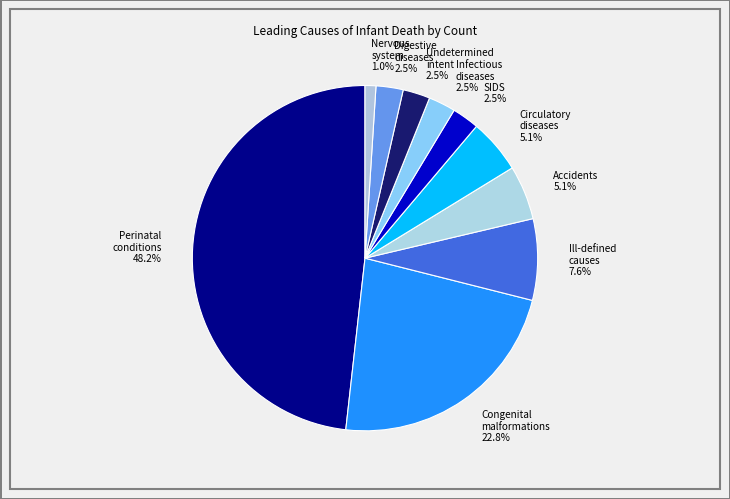

What is the smallest slice in the pie chart?

Nervous system 1.0%